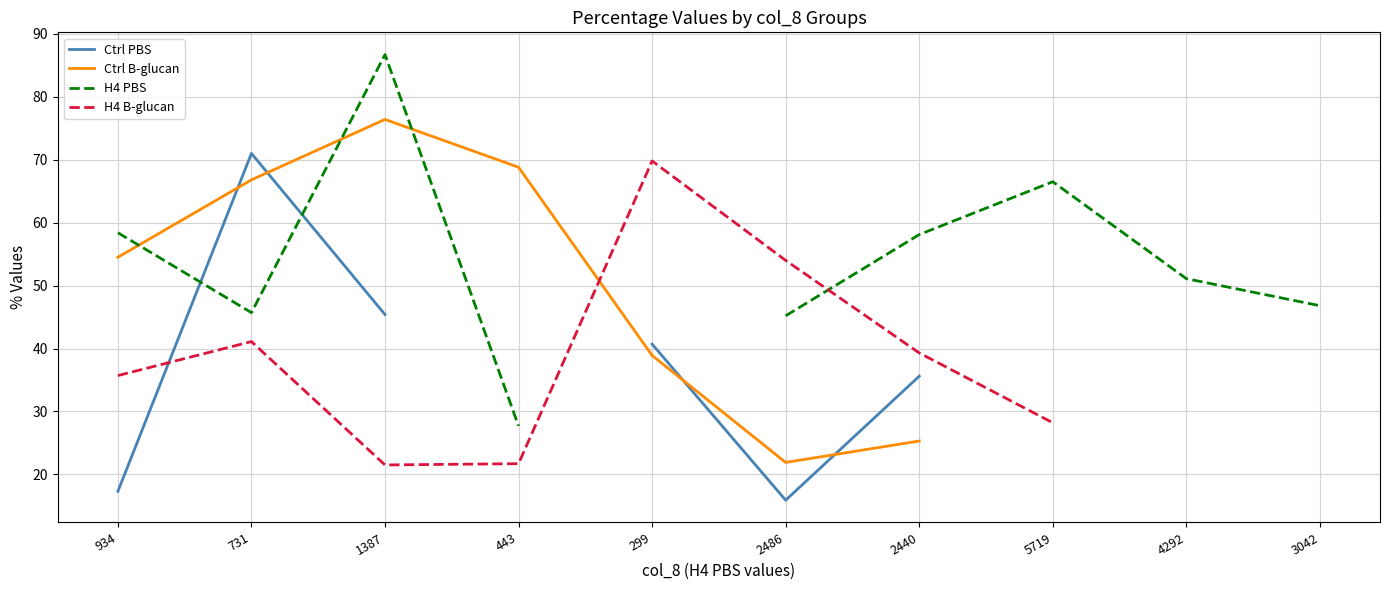

What position from the right is 2440?

4